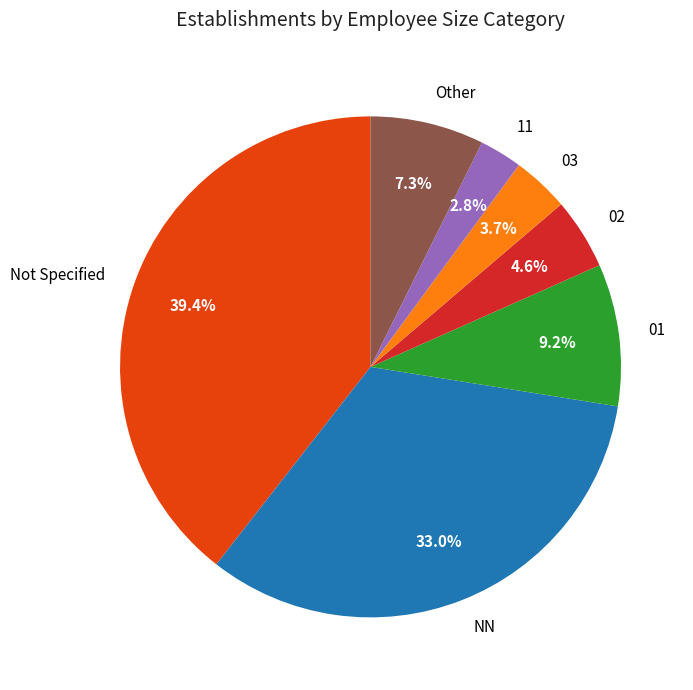

Does Other represent more than half of the total?

No